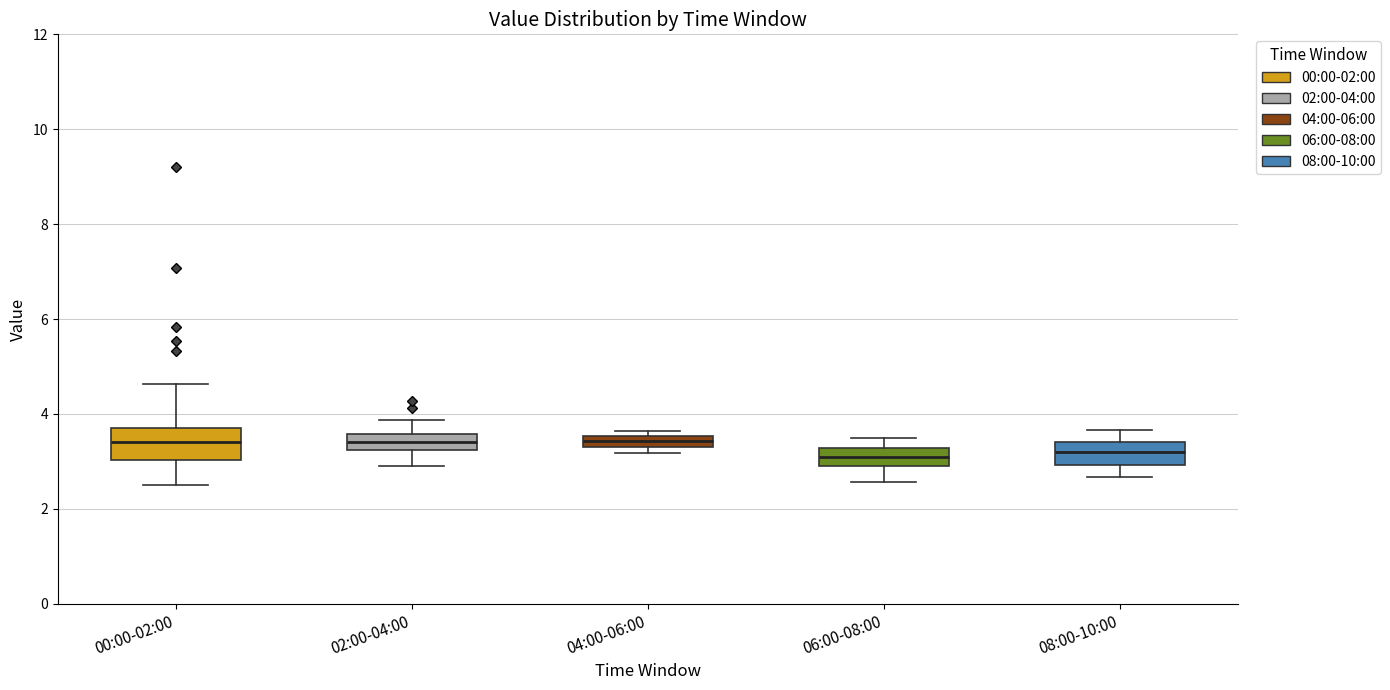

Where does the lower whisker of the box for 02:00-04:00 end on the y-axis? The values are not printed on the chart, so give them approximately, as read against the axis.

3.0